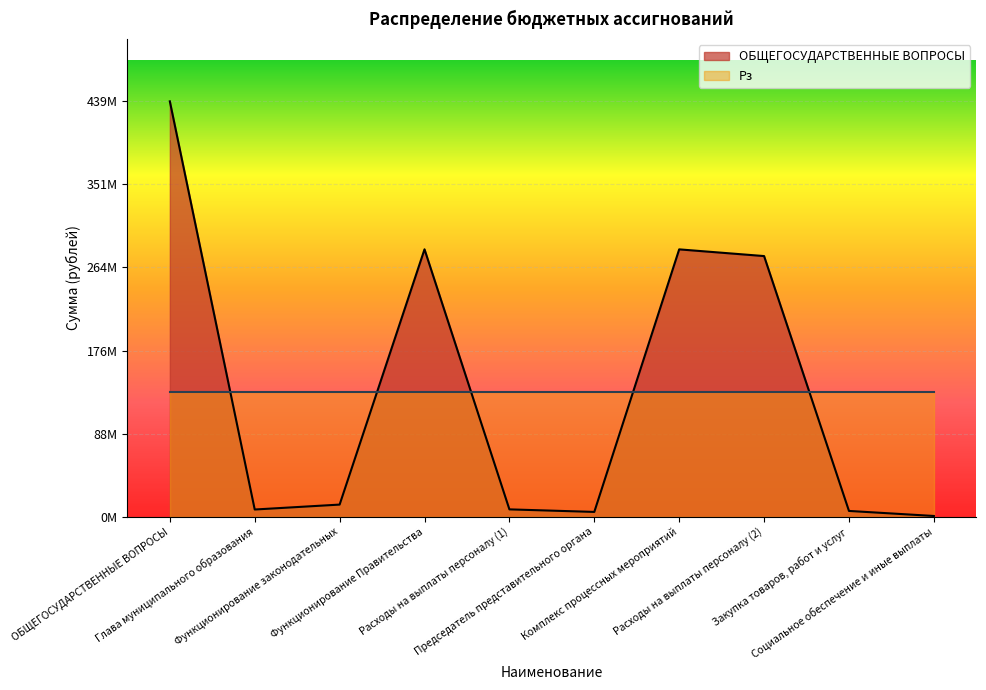

What position from the right is Глава муниципального образования?

9